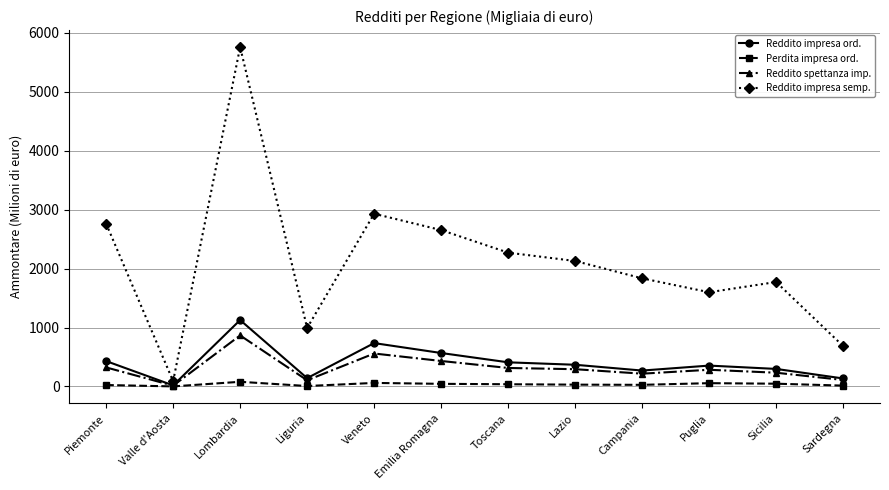

Where is the first local minimum for Reddito impresa ord.?

Valle d'Aosta